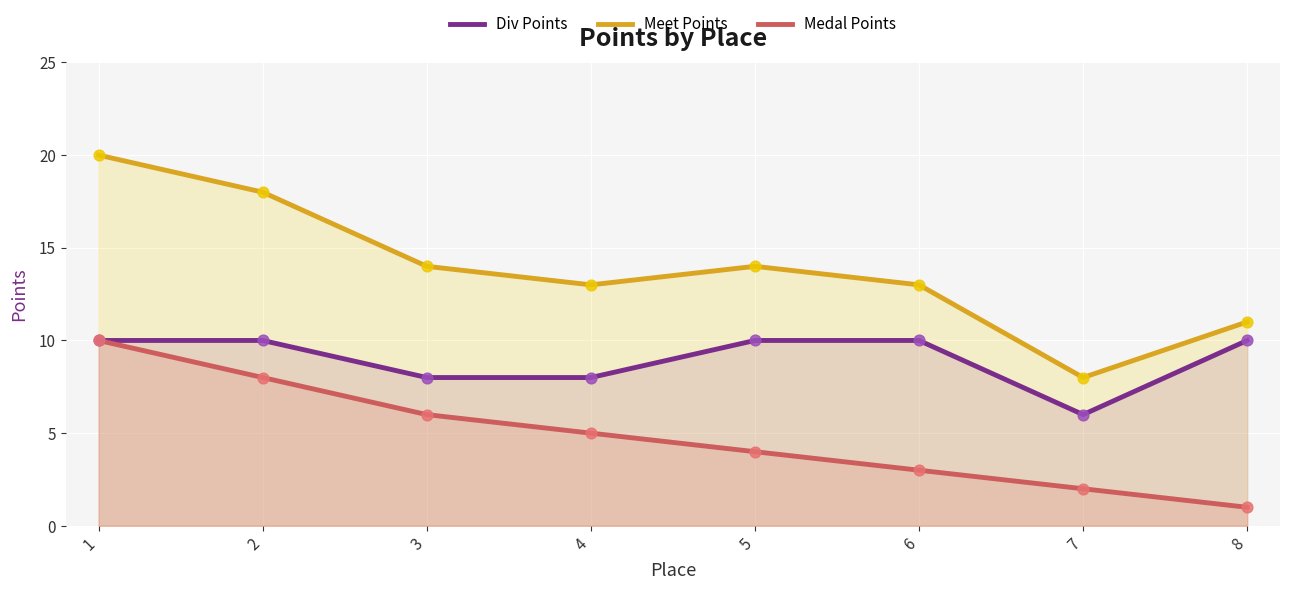

Which series contains the lowest Y value?

Medal Points